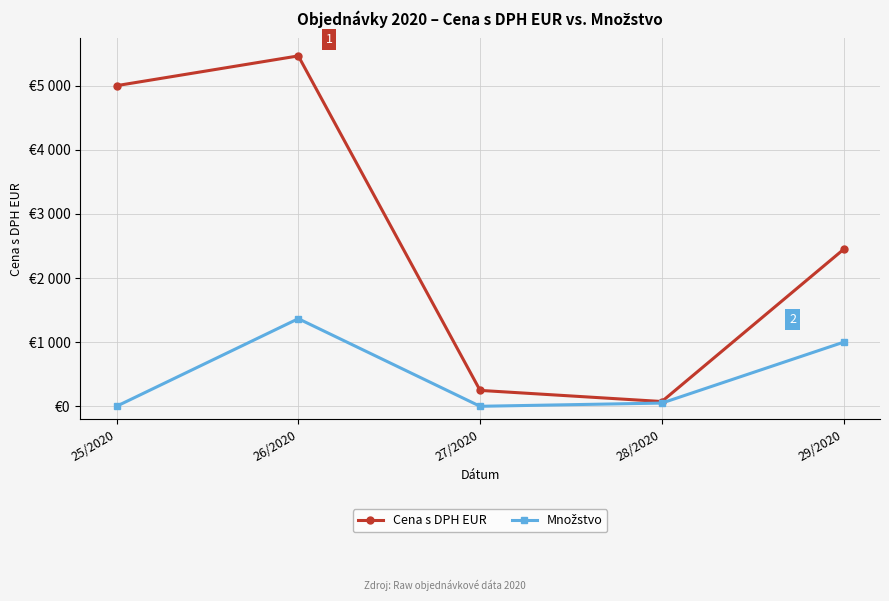

What is the sum of all Množstvo values?

2416.0